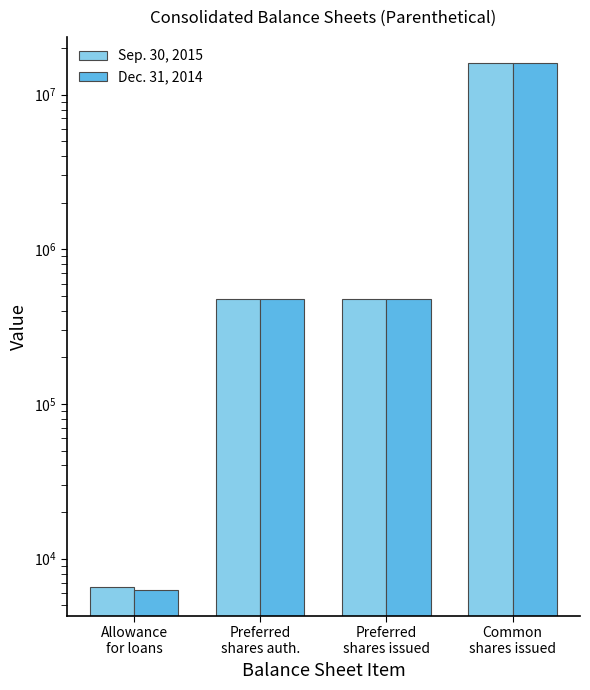

At which category is the sum across all series the highest?

Common
shares issued